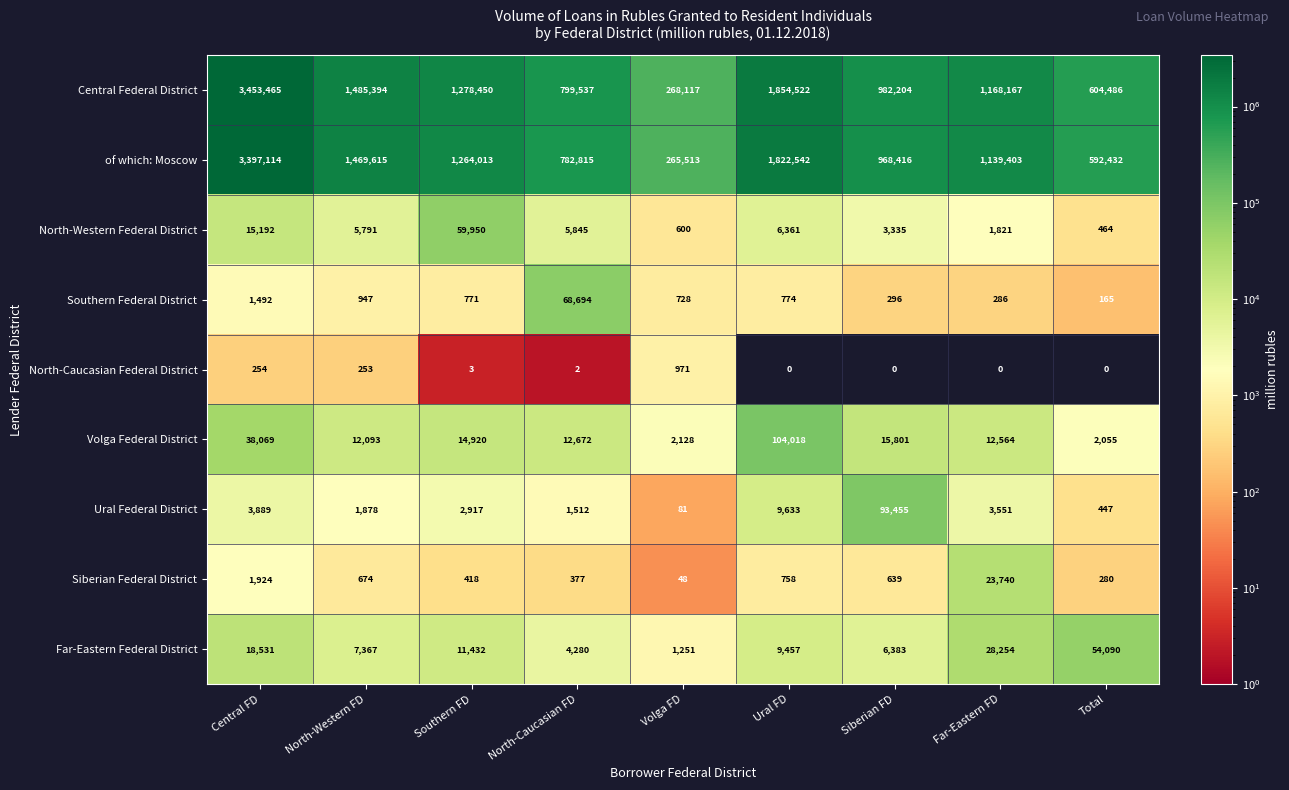

What is the maximum value shown in the chart?

3453465